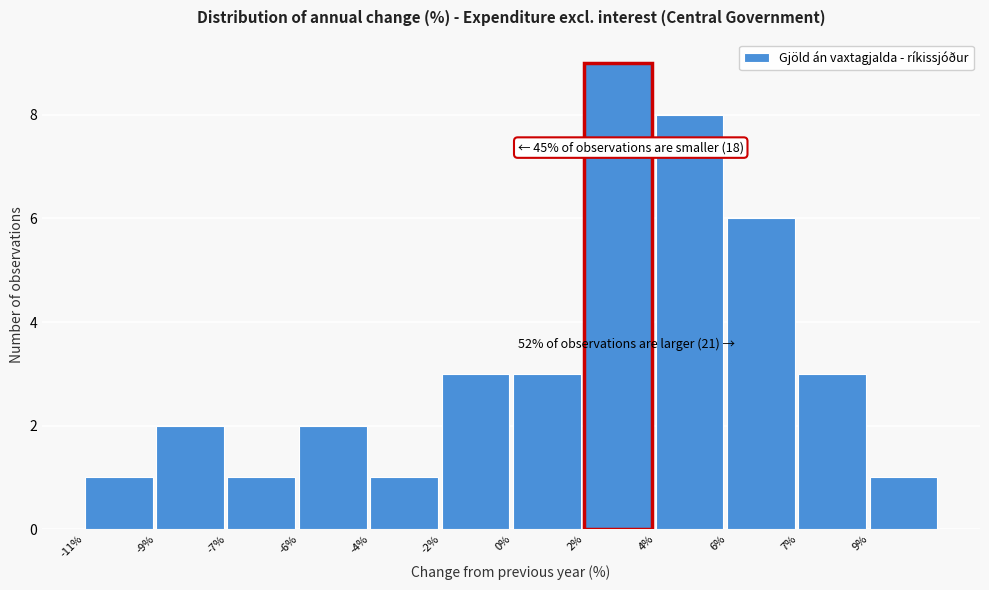

Reading left to right, list all the values displayed in this chart.

1	2	1	2	1	3	3	9	8	6	3	1